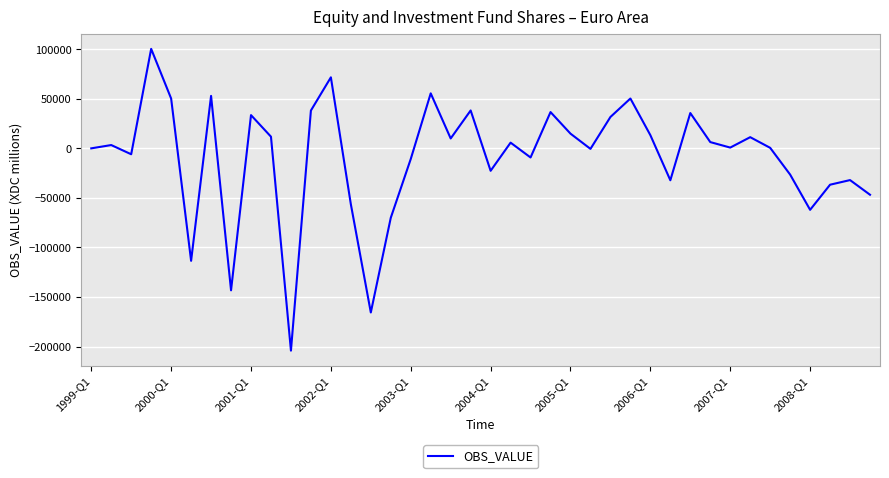

How many interior local valleys (lower than both neighbors) does the data have?

12